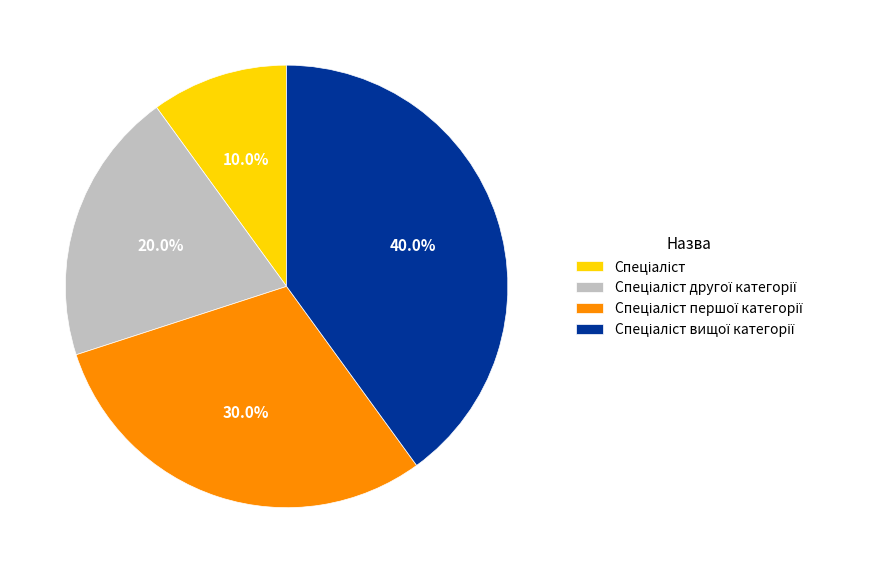

Is there a majority slice in this chart?

No